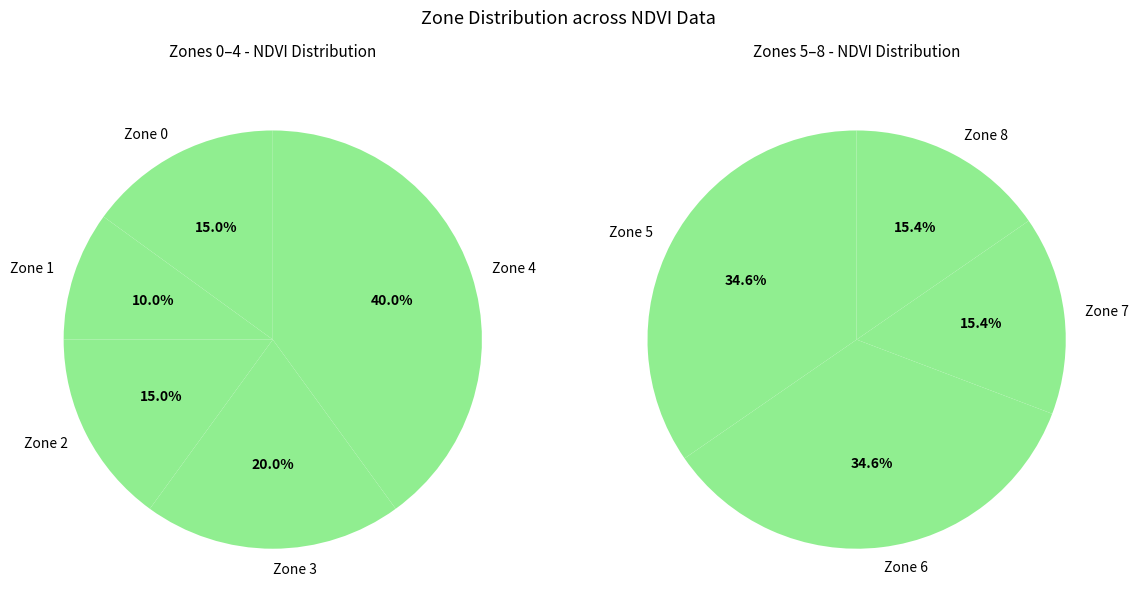

Does any single category account for the majority?

No